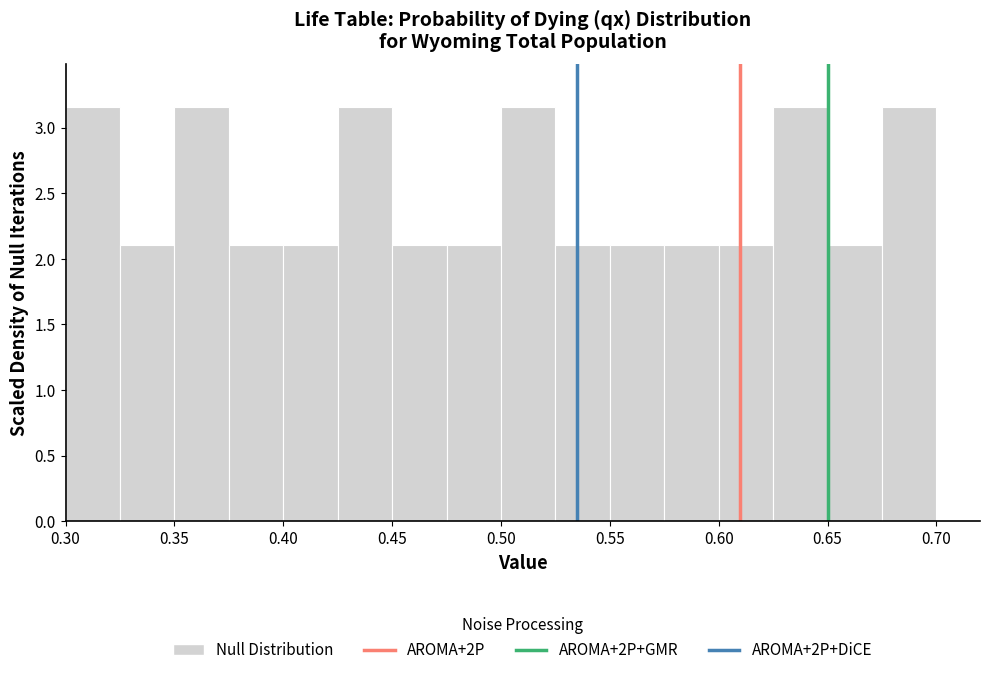

Reading left to right, transcribe this chart: for each bar, give the range it covers on the x-axis and its height. The values are not printed on the chart, so give them approximately, as read against the axis.

0.300 to 0.325: 3.15
0.325 to 0.350: 2.10
0.350 to 0.375: 3.15
0.375 to 0.400: 2.10
0.400 to 0.425: 2.10
0.425 to 0.450: 3.15
0.450 to 0.475: 2.10
0.475 to 0.500: 2.10
0.500 to 0.525: 3.15
0.525 to 0.550: 2.10
0.550 to 0.575: 2.10
0.575 to 0.600: 2.10
0.600 to 0.625: 2.10
0.625 to 0.650: 3.15
0.650 to 0.675: 2.10
0.675 to 0.700: 3.15